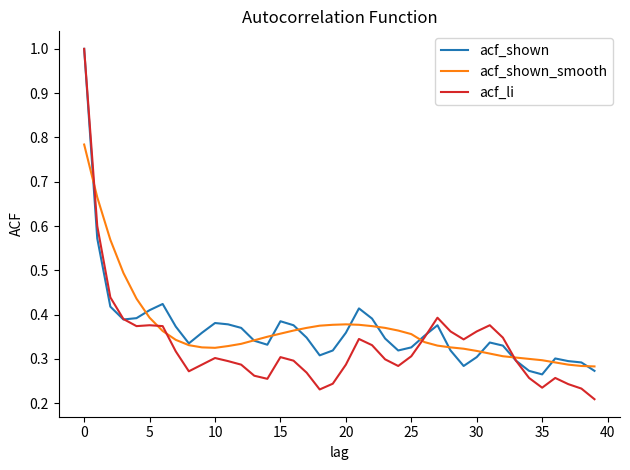

Which series has the widest spread of values?

acf_li